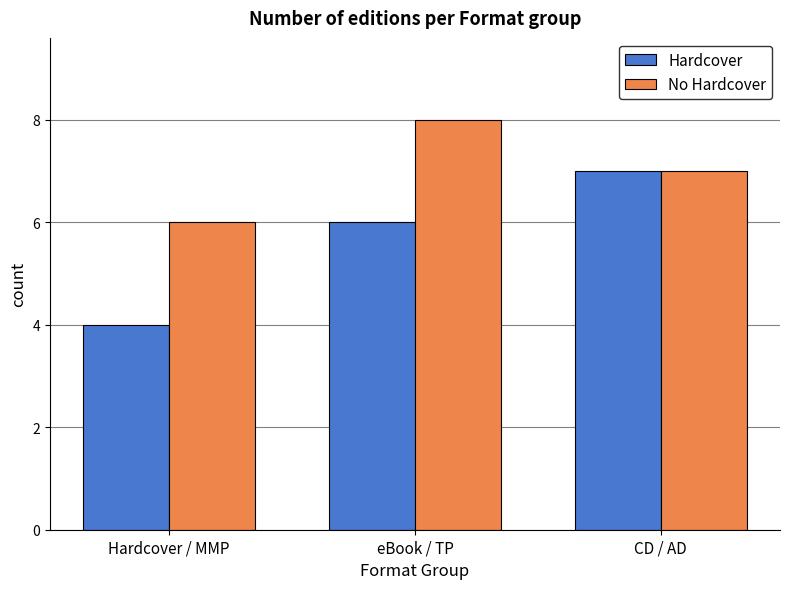

Which category has the highest value in the No Hardcover series?

eBook / TP